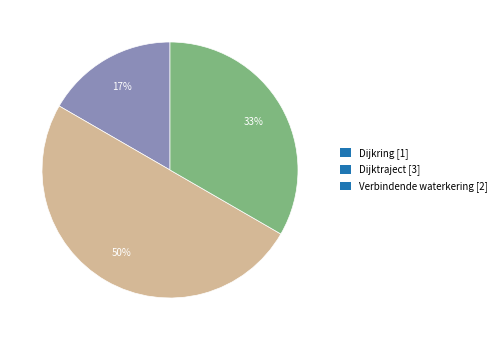

Is the sum of Dijkring [1] and Dijktraject [3] greater than half?

Yes